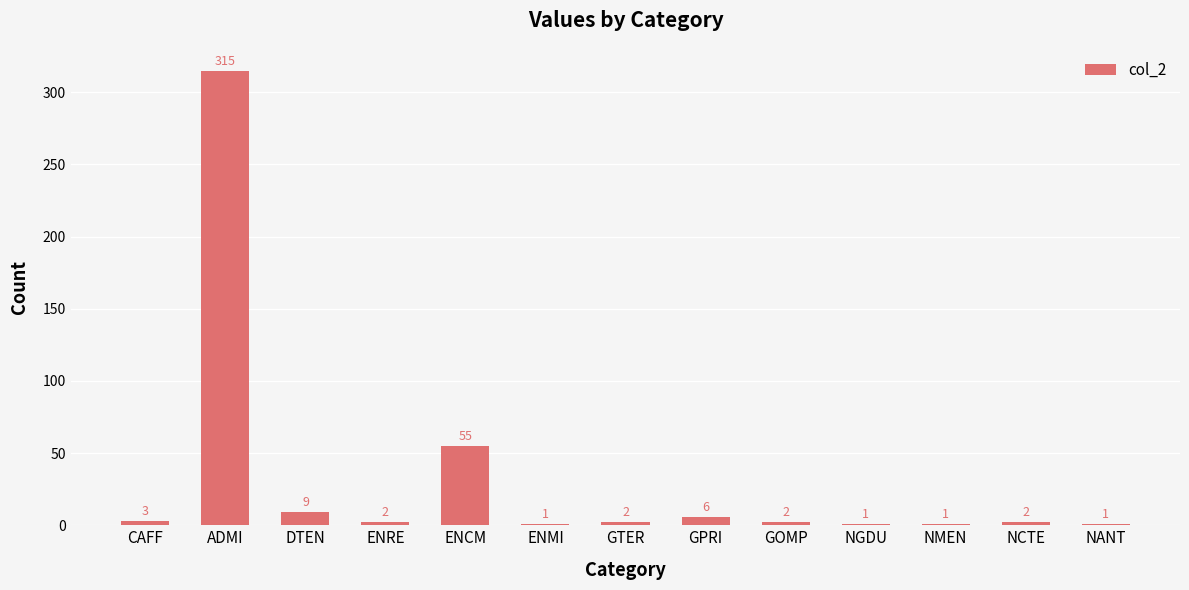

What is the smallest value displayed?

1